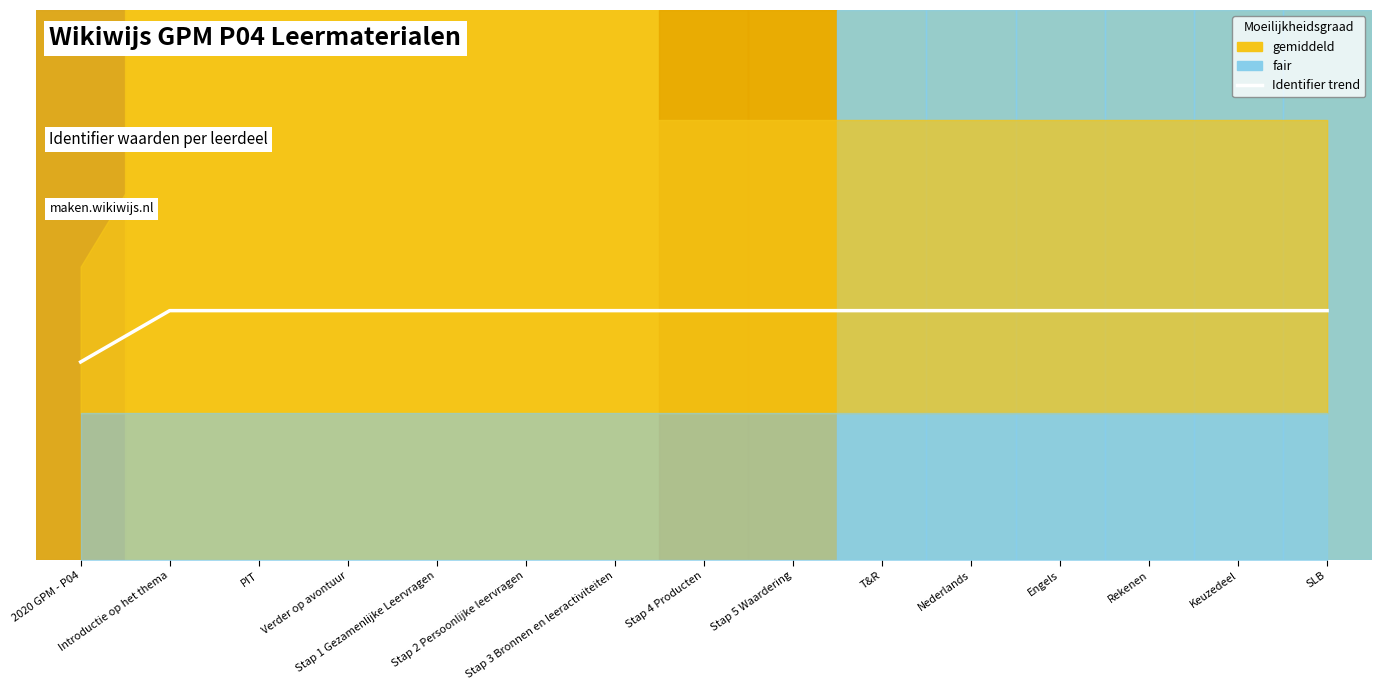

What is the label of the 14th point from the right?

Introductie op het thema